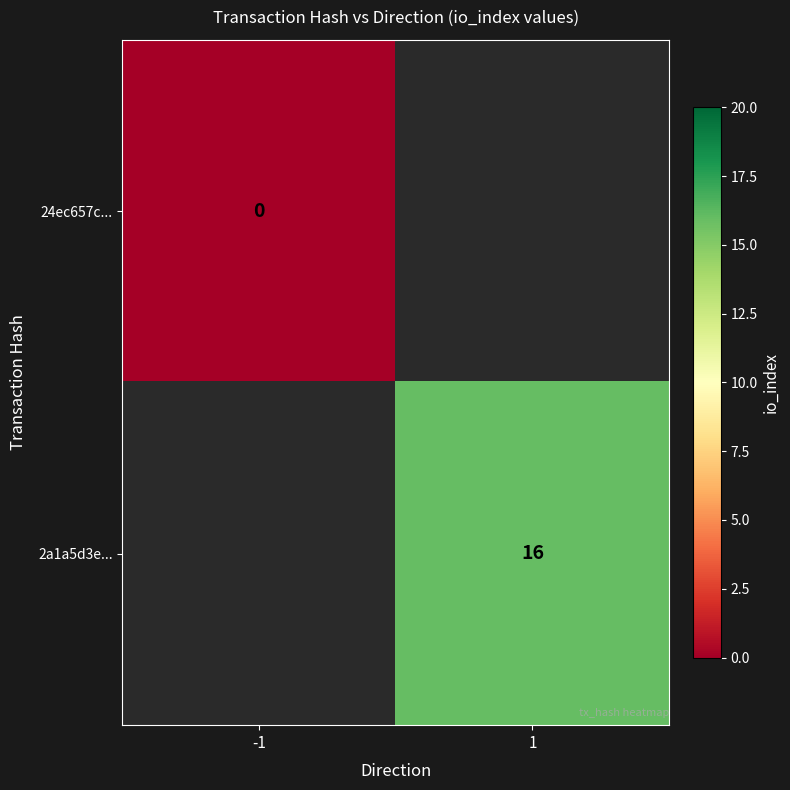

The value of 24ec657c... at -1 is 0.0. True or false?

True